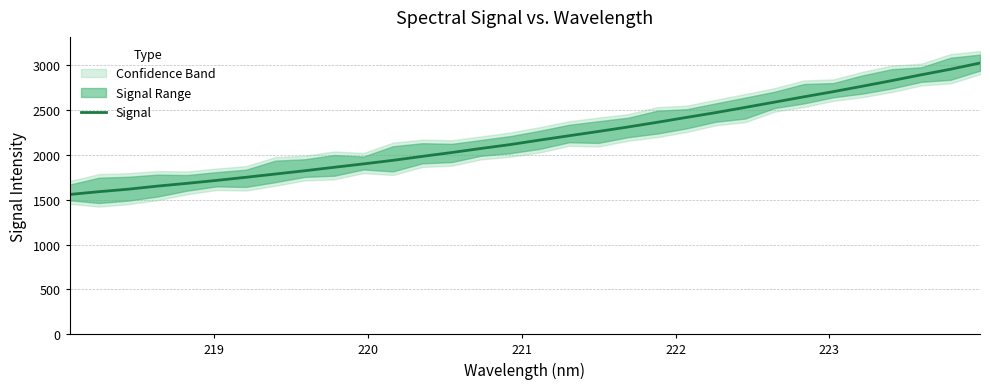

What is the minimum value for Signal?

1559.4